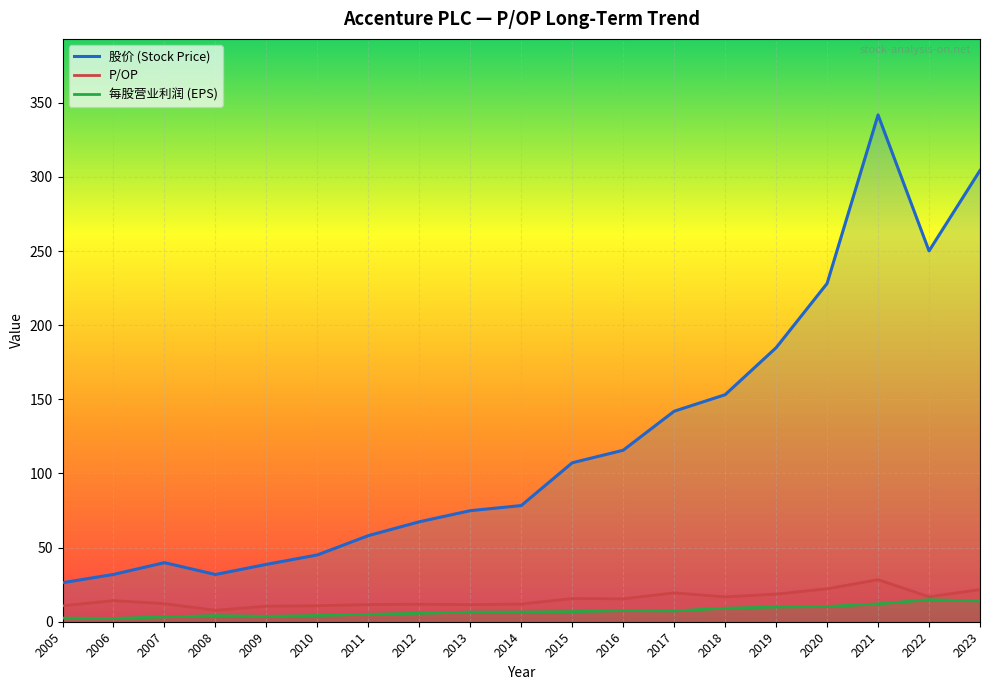

Which has a higher value, 2012 or 2005?

2012